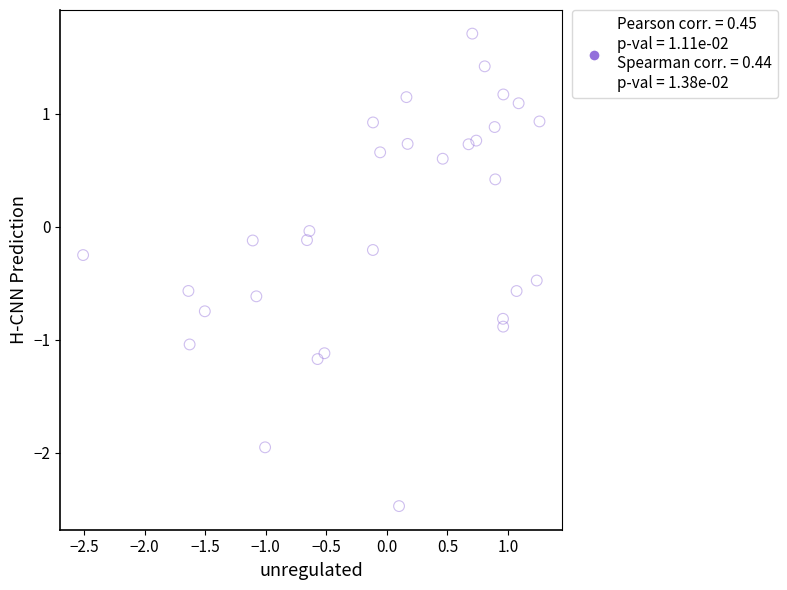

What is the range of Y values (max minus min)?

4.2